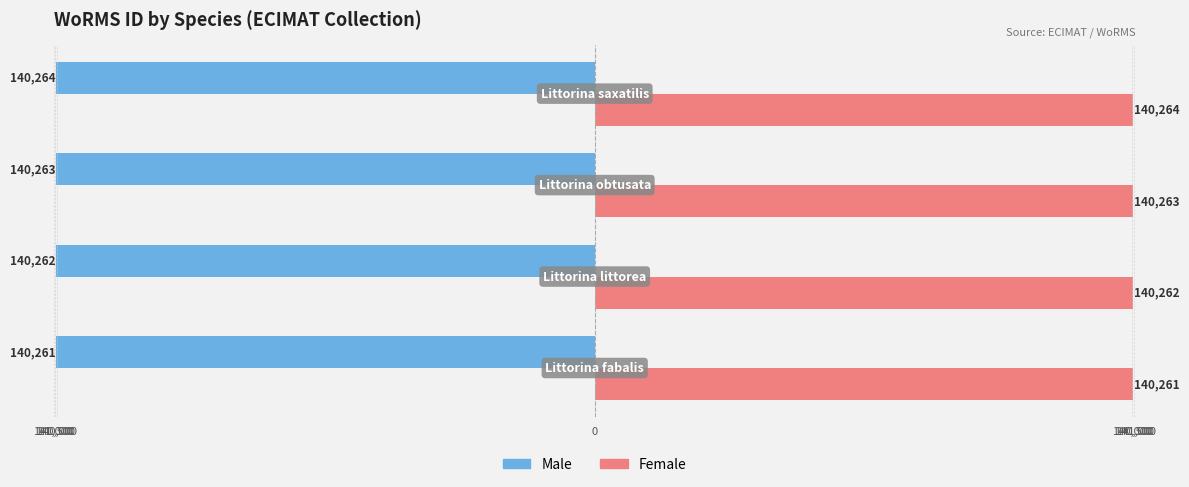

How many Female values are between 140262 and 140264?

3